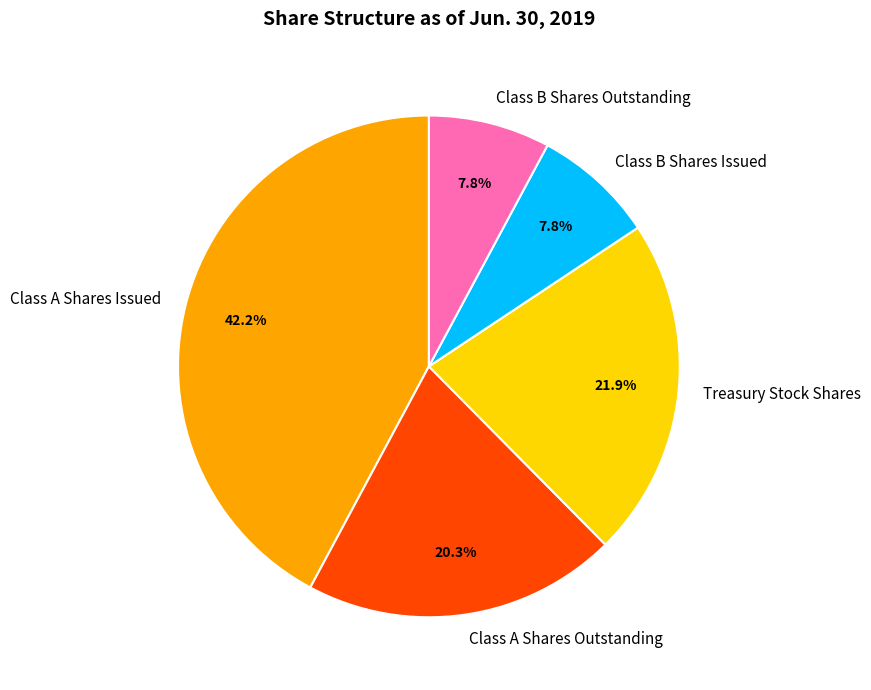

How much of the chart is everything except Class A Shares Outstanding?

79.7%